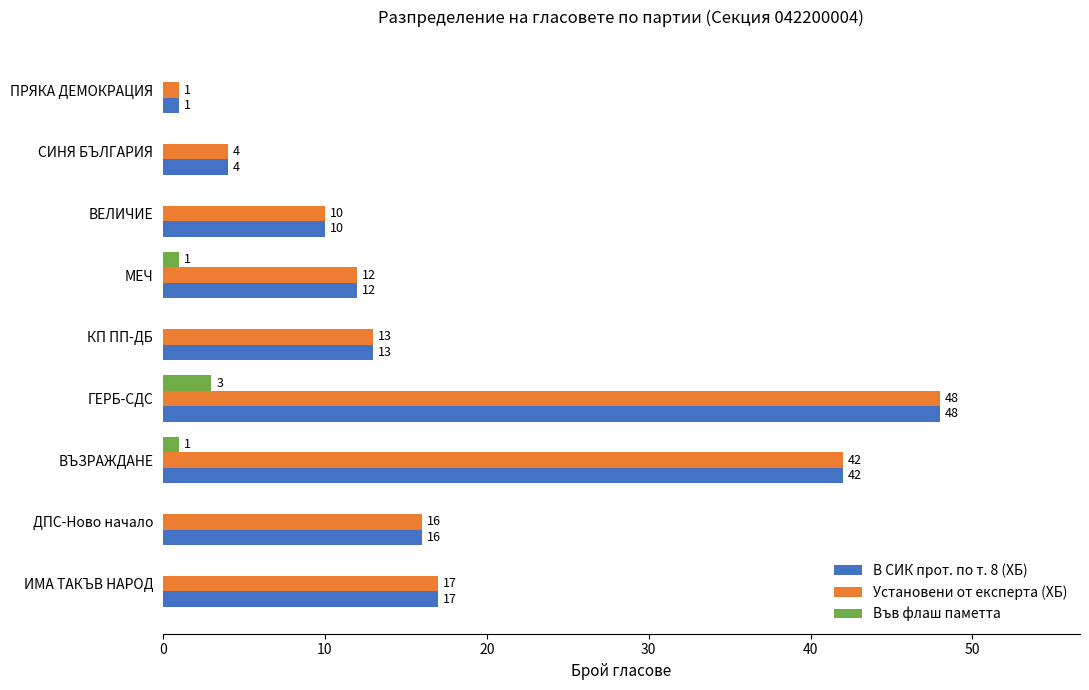

What is the sum of all Във флаш паметта values?

5